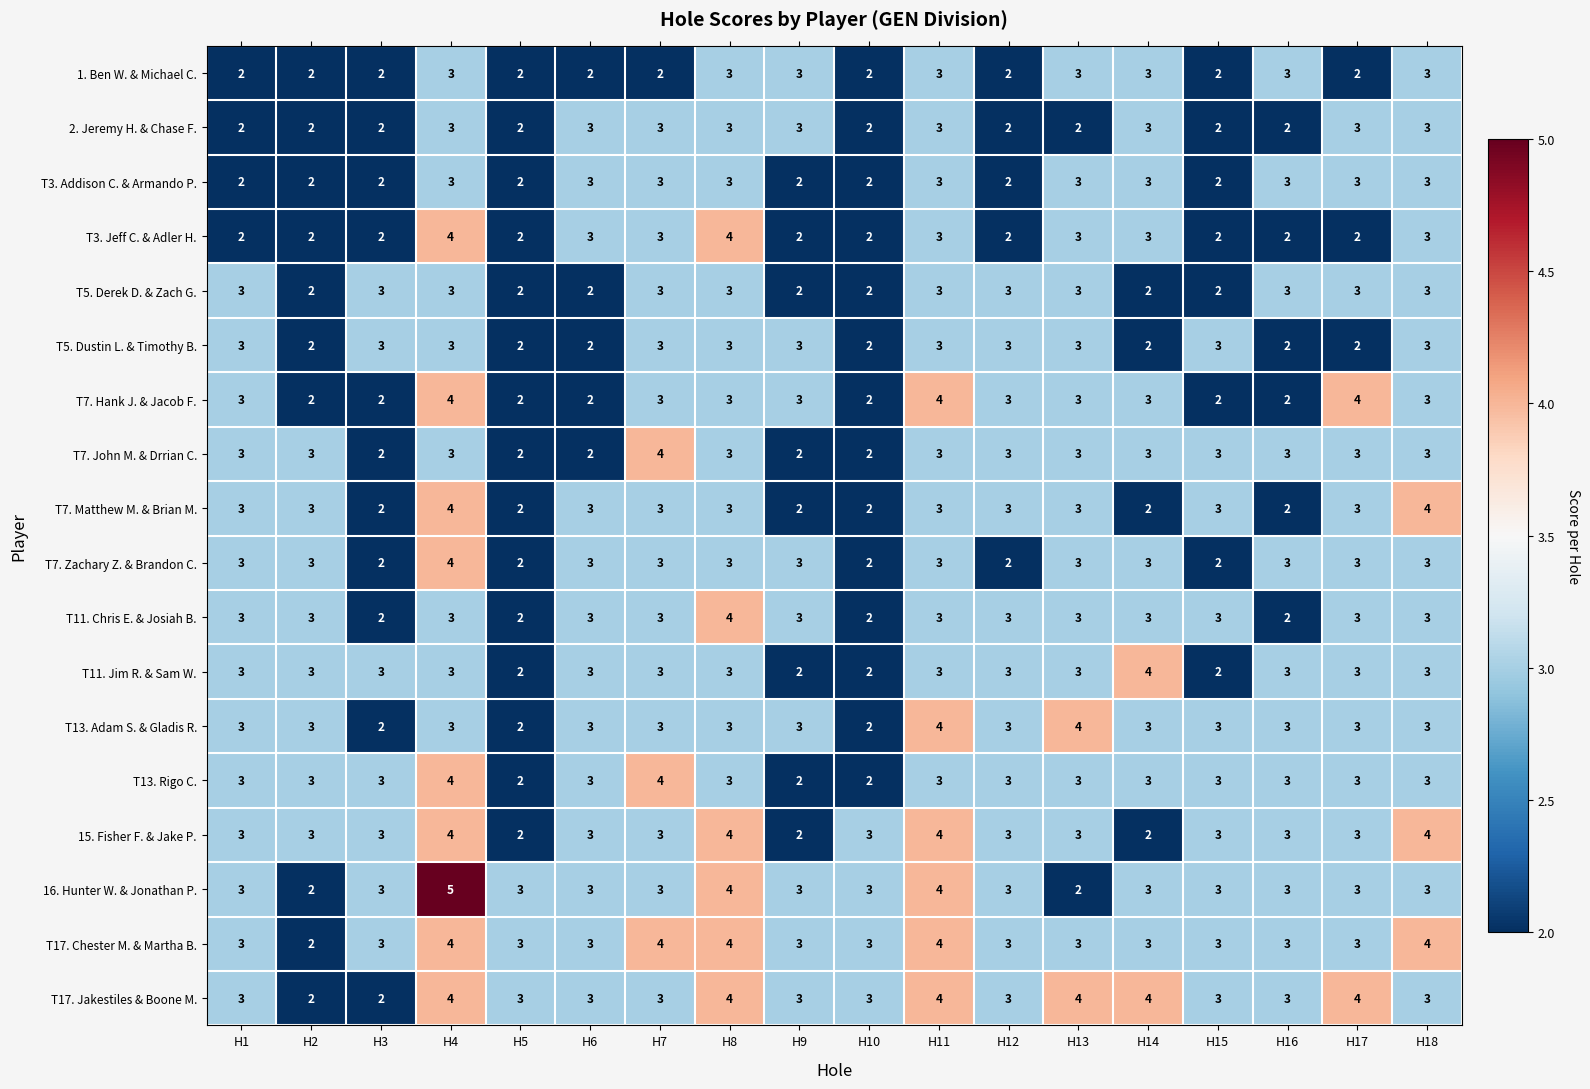

What is the average value of the T11. Chris E. & Josiah B. series?

3